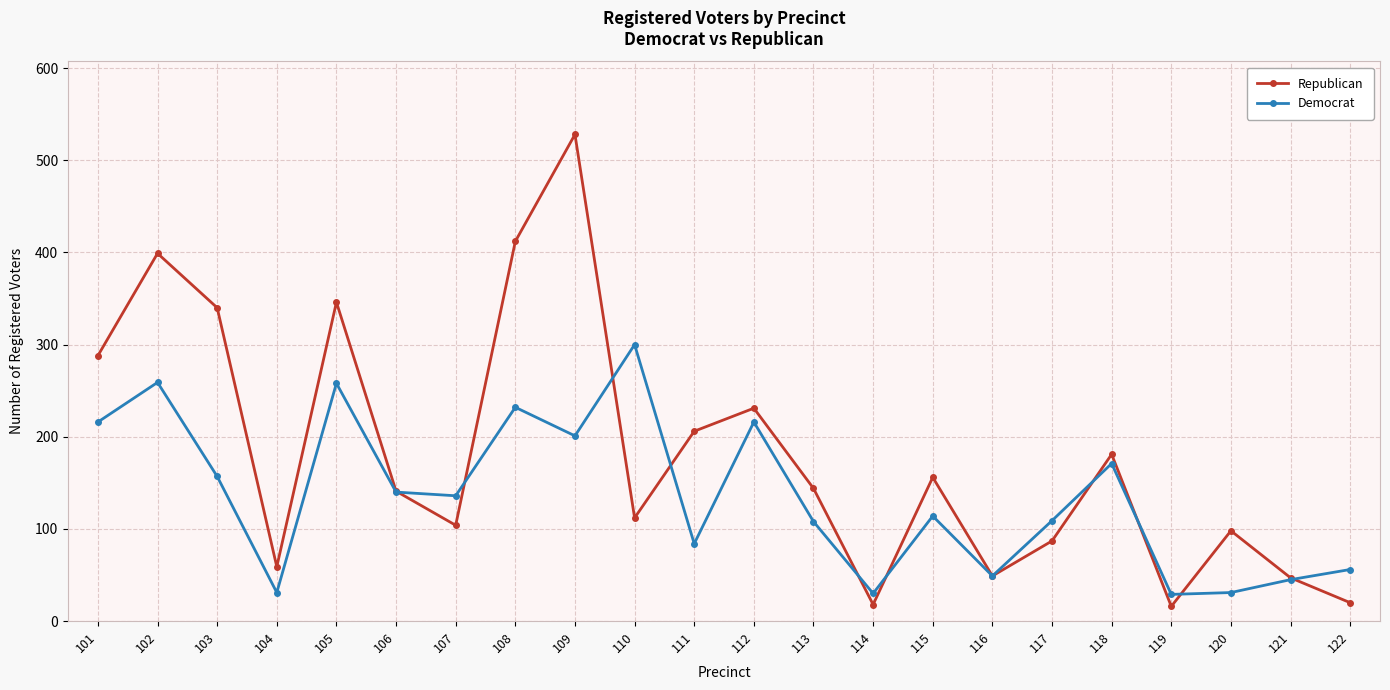

What is the smallest value displayed?

16